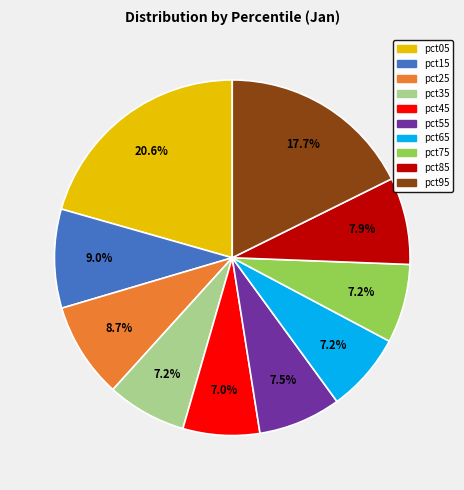

To the nearest percent, what is the difference between the largest and smallest slice percentages?

14%